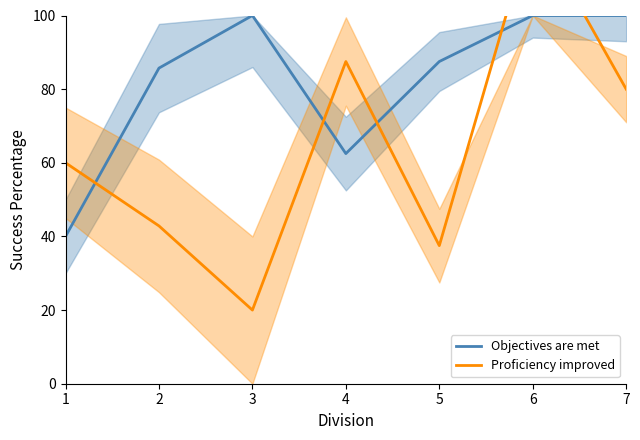

Does the chart have visible grid lines?

No